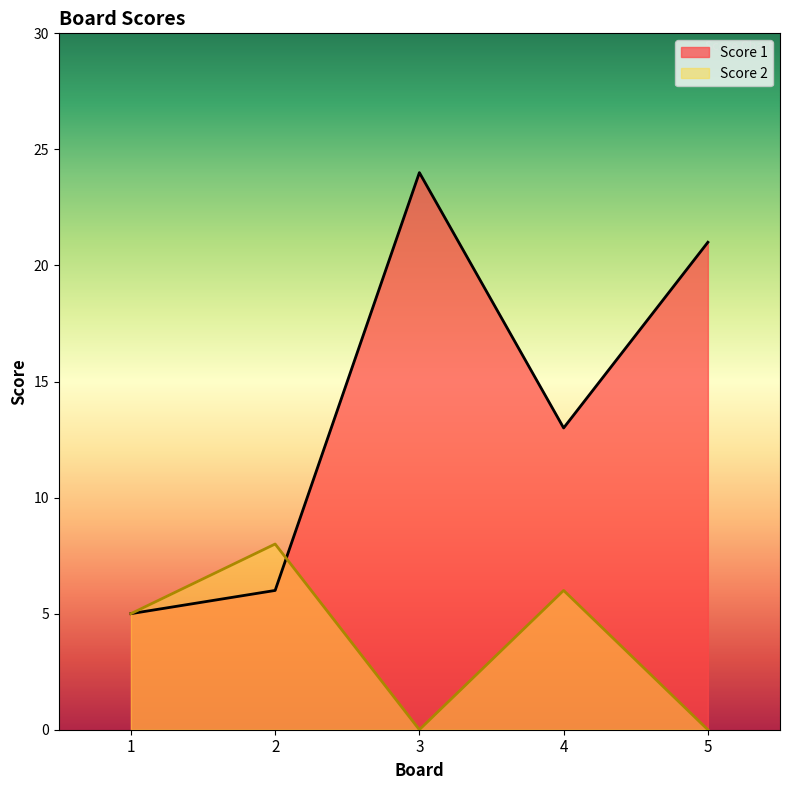

List the series in order of their overall mean, highest first.

Score 1, Score 2